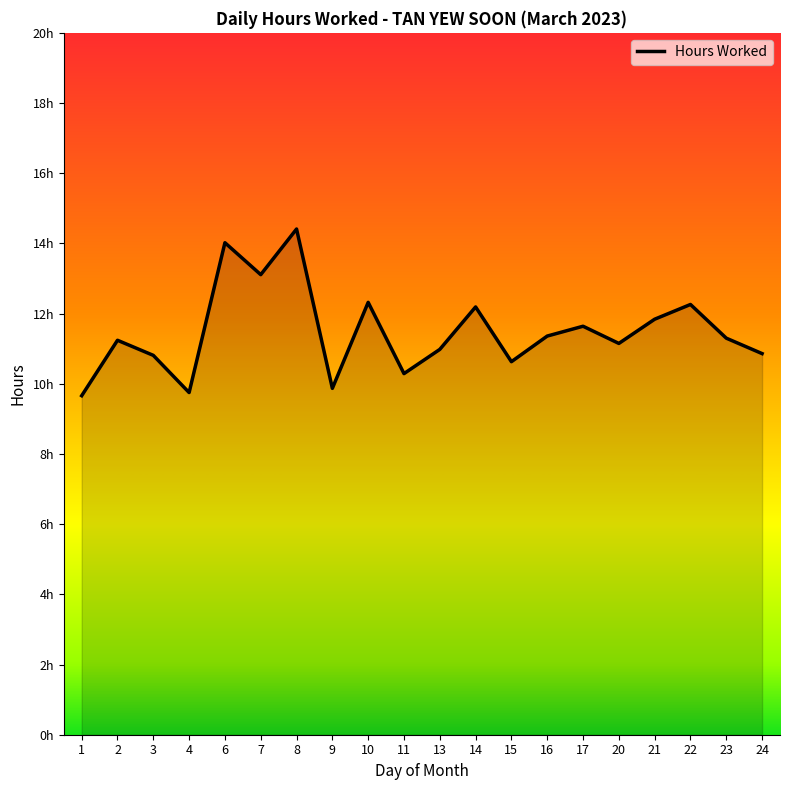

At which category does the data reach its first local peak?

2